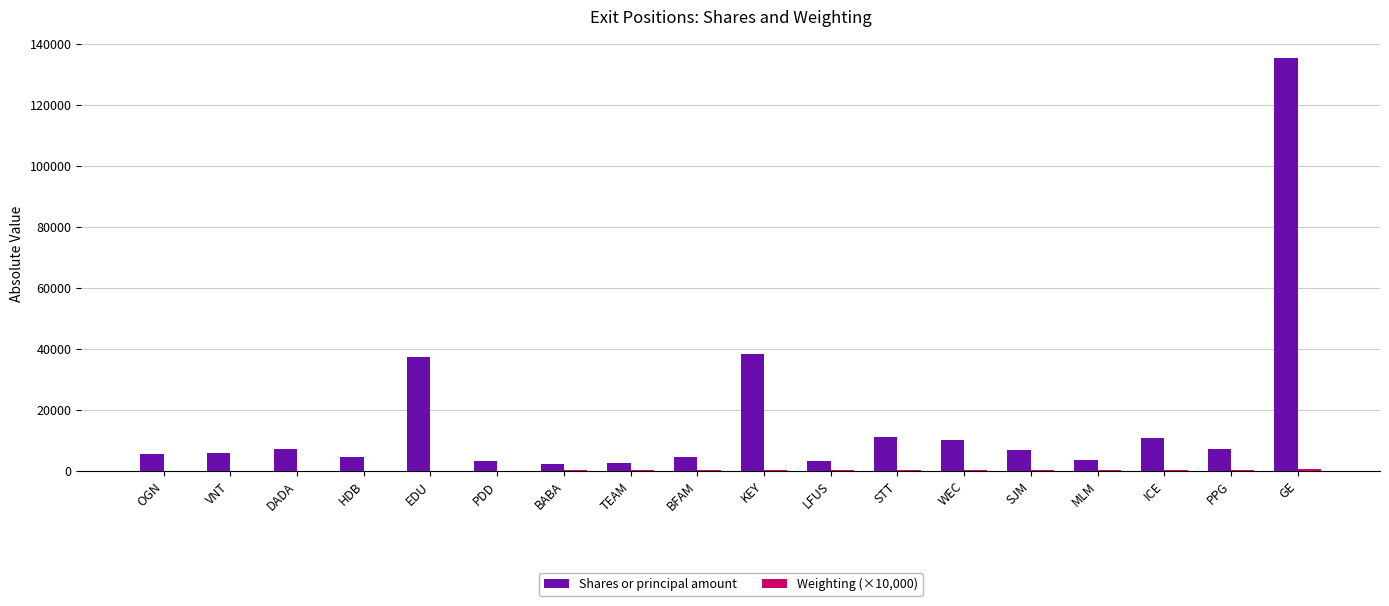

True or false: Shares or principal amount has a value of 4500 at HDB.

True